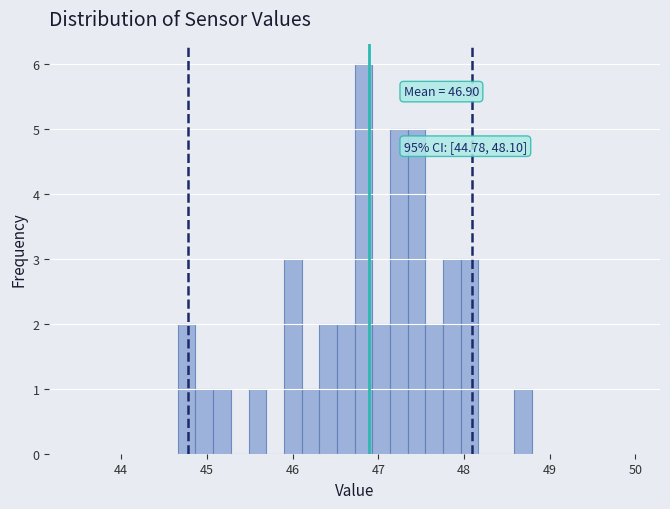

Around what value on the x-axis is the tallest bar? Give the approximate position of its centre, as read against the axis.

46.8